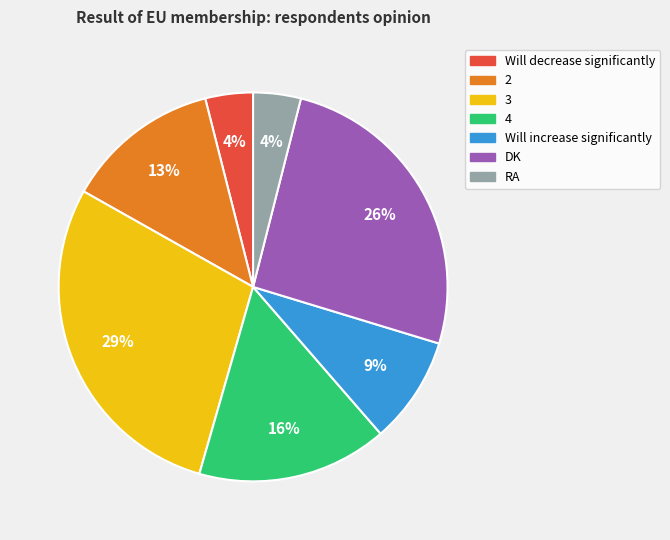

The 2 slice represents 22% of the pie. True or false?

False